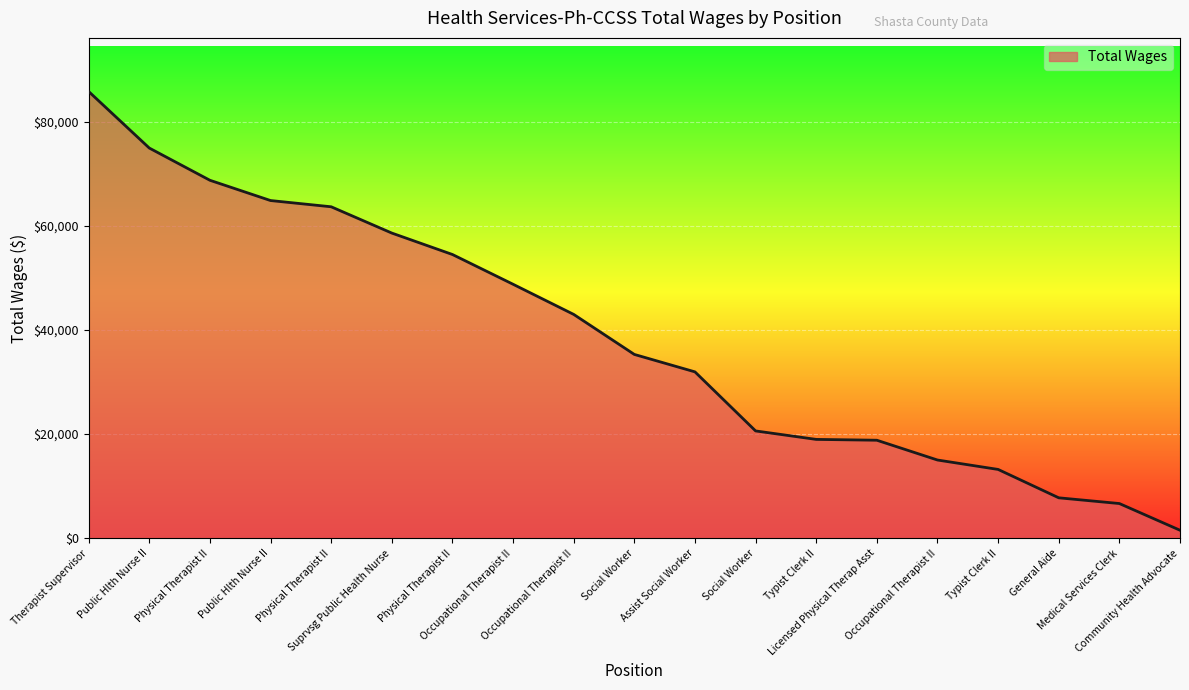

Which category has the lowest value across all series?

Community Health Advocate